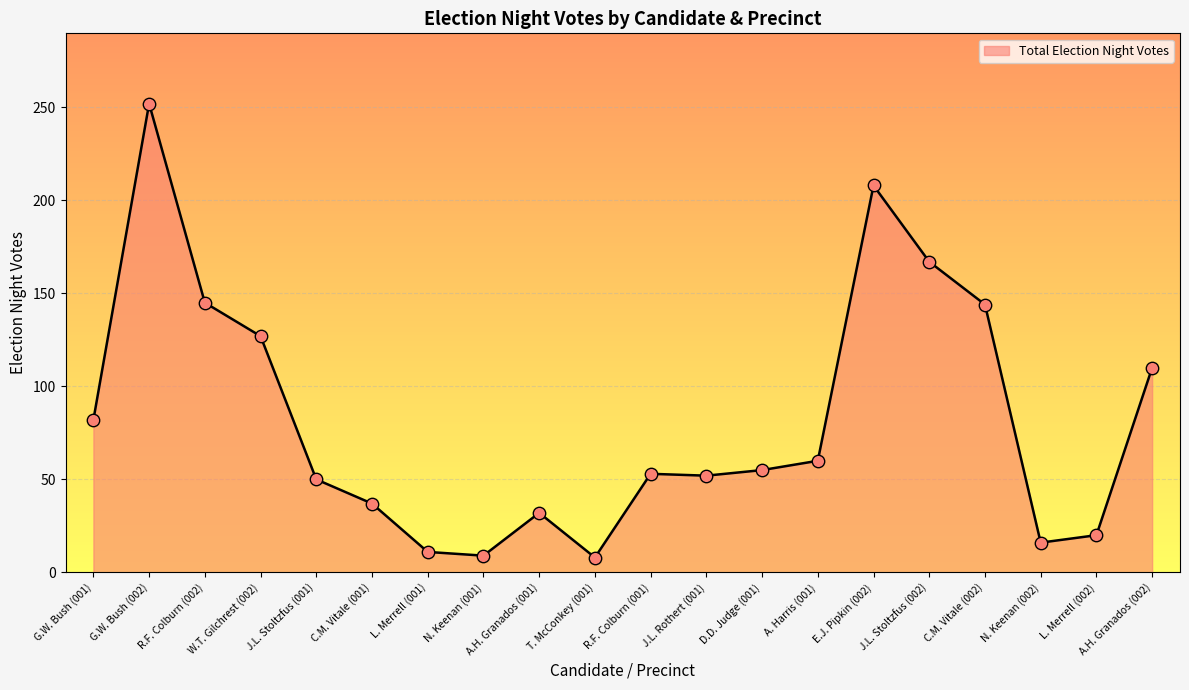

What is the change in value from J.L. Stoltzfus (001) to C.M. Vitale (002)?

+94